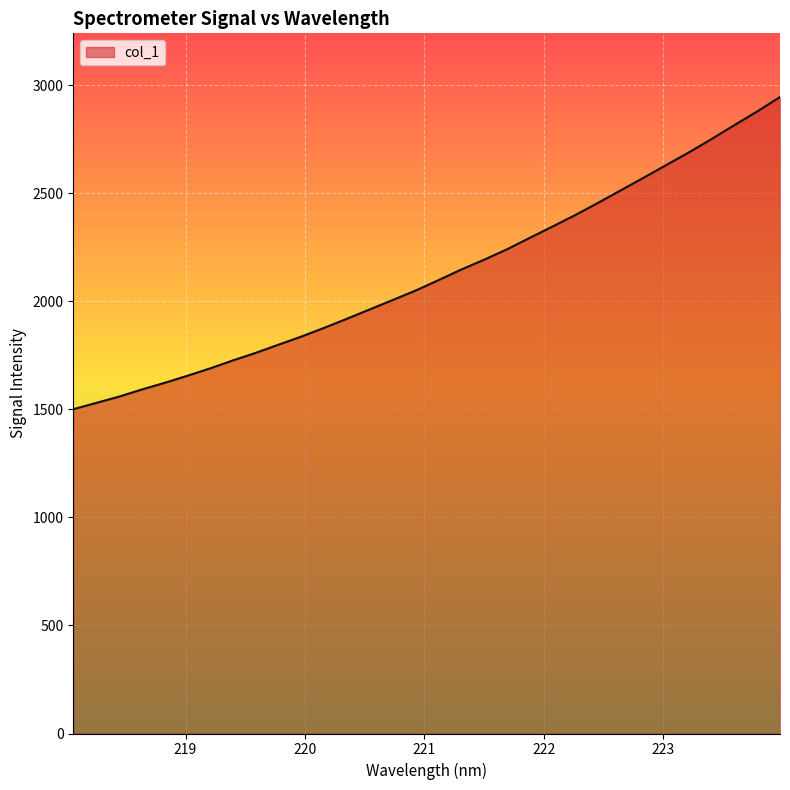

What is the maximum value shown in the chart?

2945.8